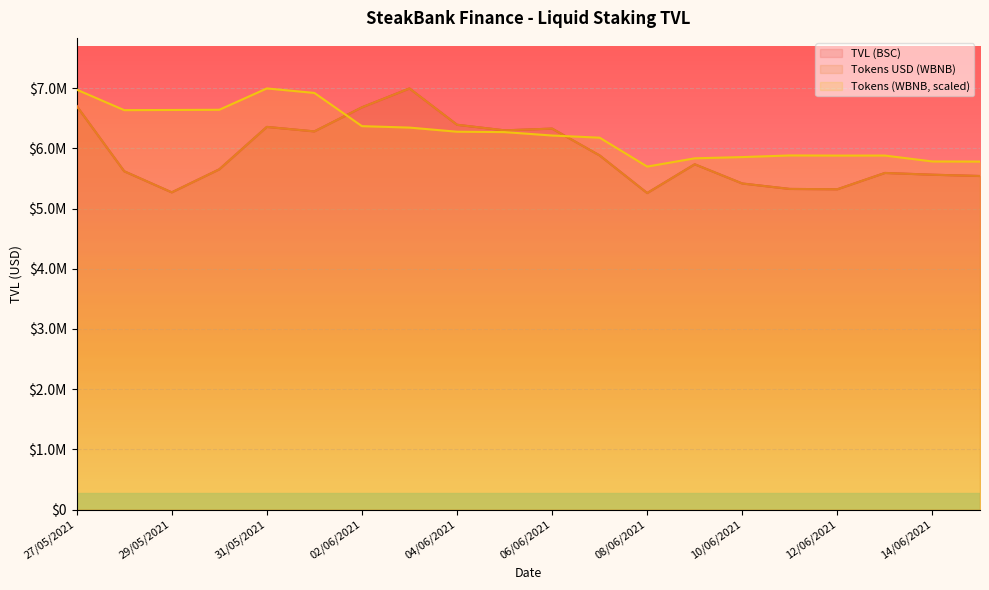

Is the value of Tokens USD (WBNB) at 14/06/2021 greater than the value of TVL (BSC) at 03/06/2021?

No